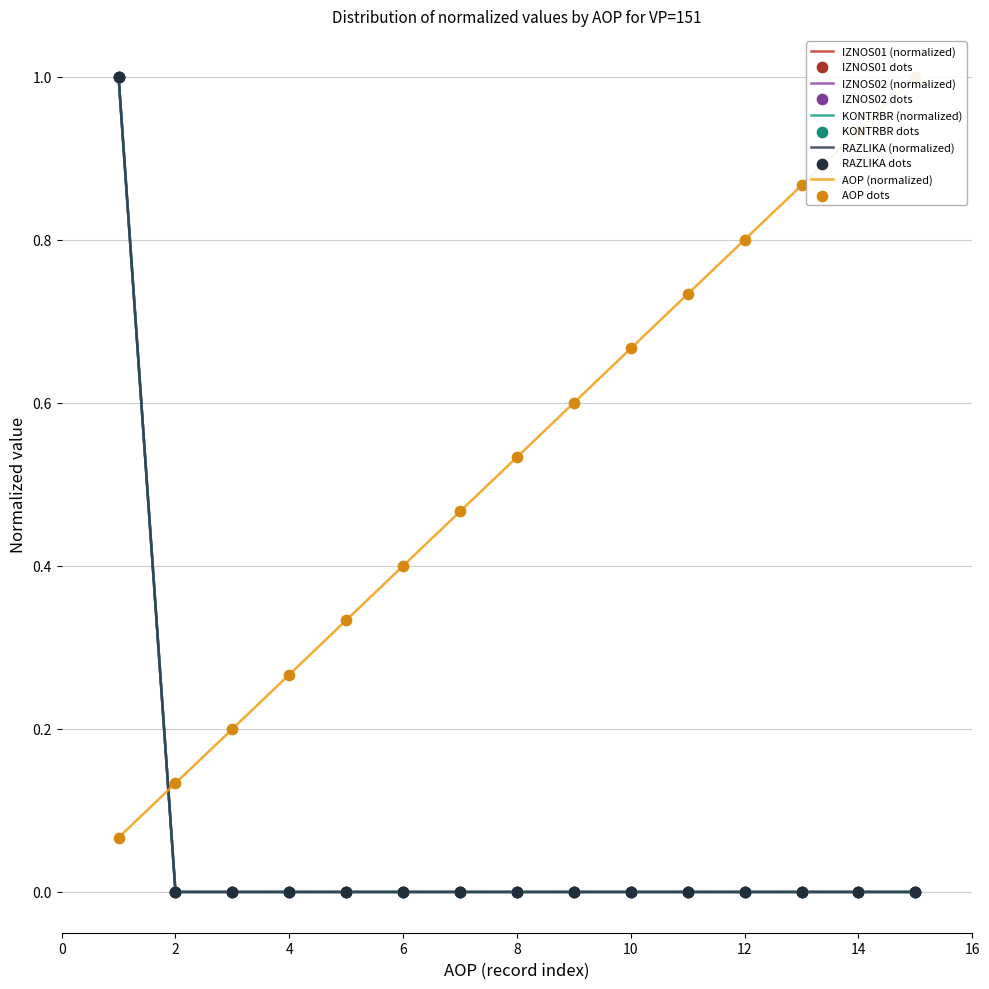

At how many categories does at least one series exceed 0?

15